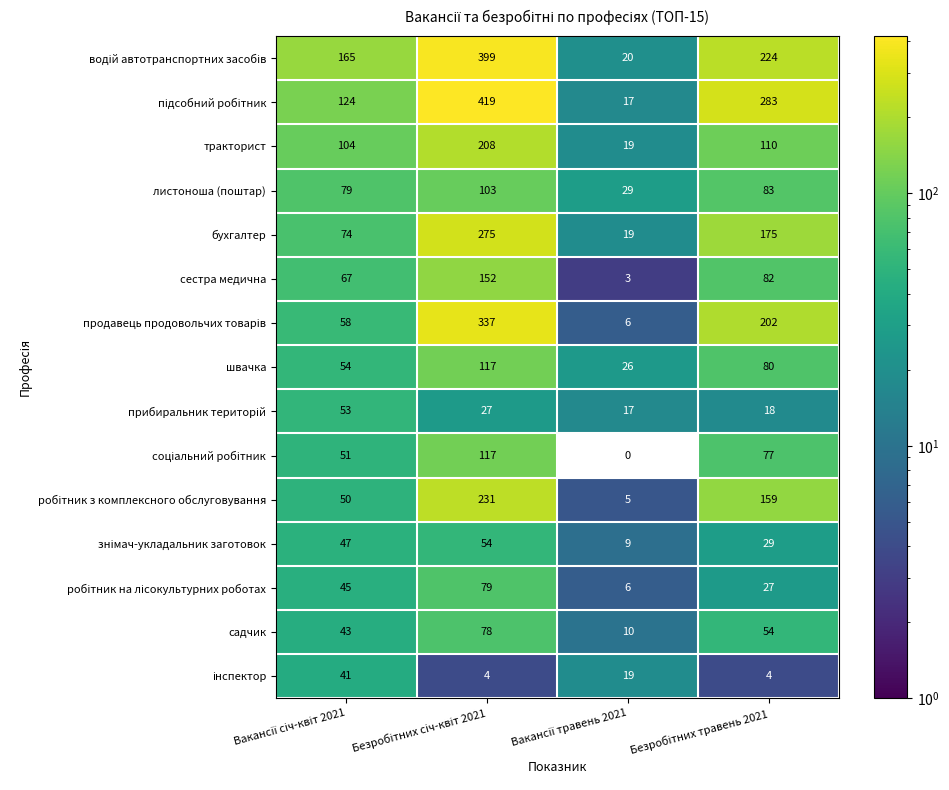

What is the difference between the second highest and second lowest values in the сестра медична series?

15